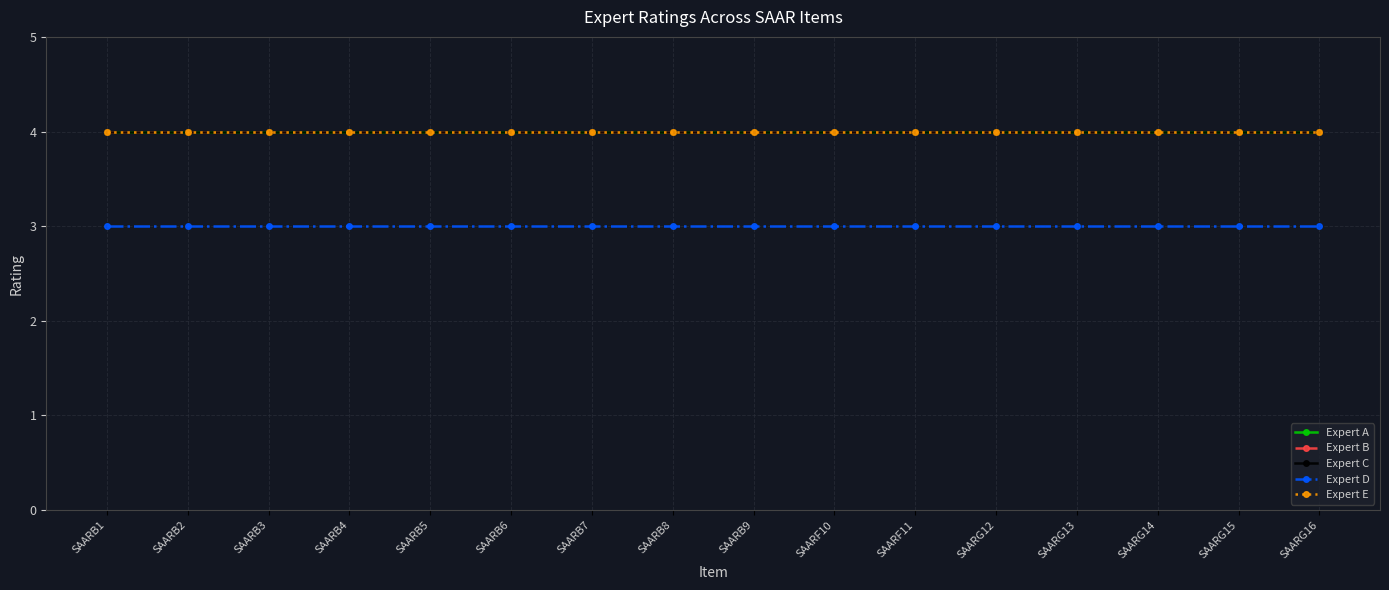

Does the chart have visible grid lines?

Yes